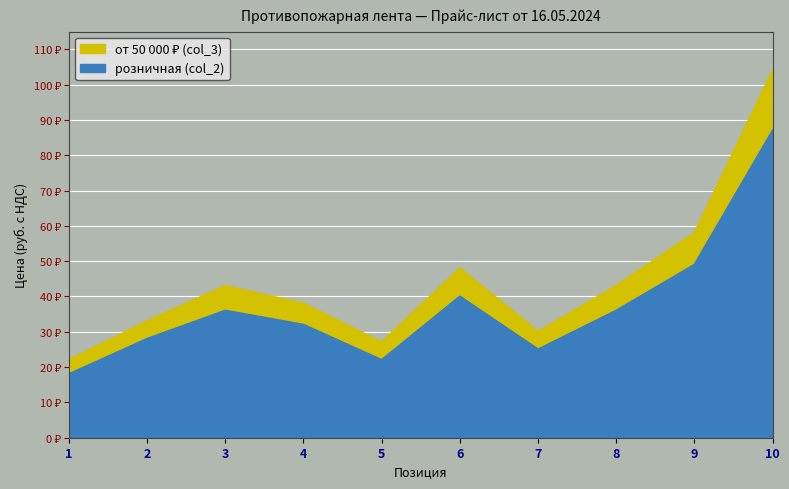

Rank the categories by col_2 value from lowest to highest.

1, 5, 7, 2, 4, 3, 8, 6, 9, 10